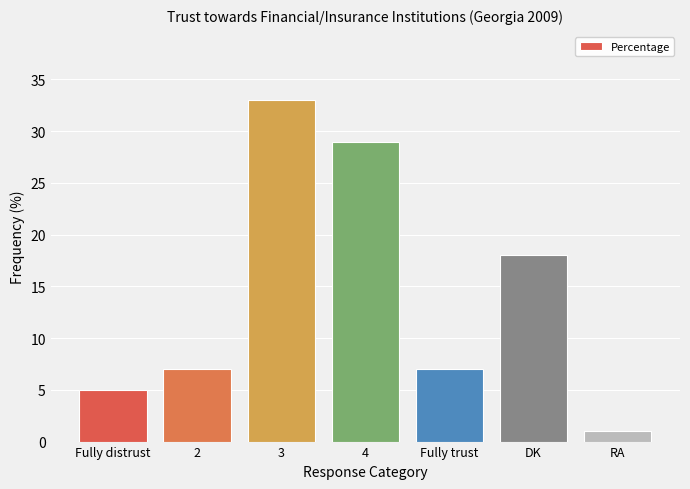

The chart shows a value of 33 at 3. True or false?

True